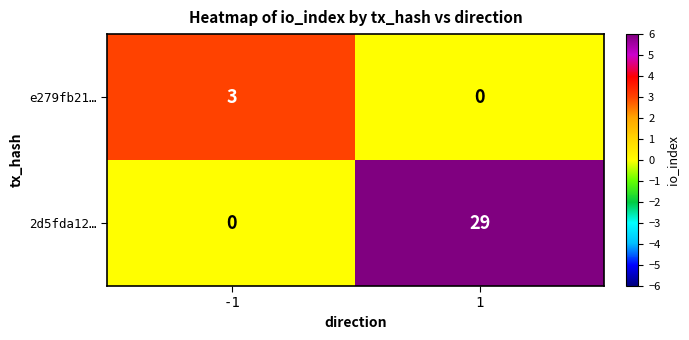

At how many categories does at least one series exceed 7?

1